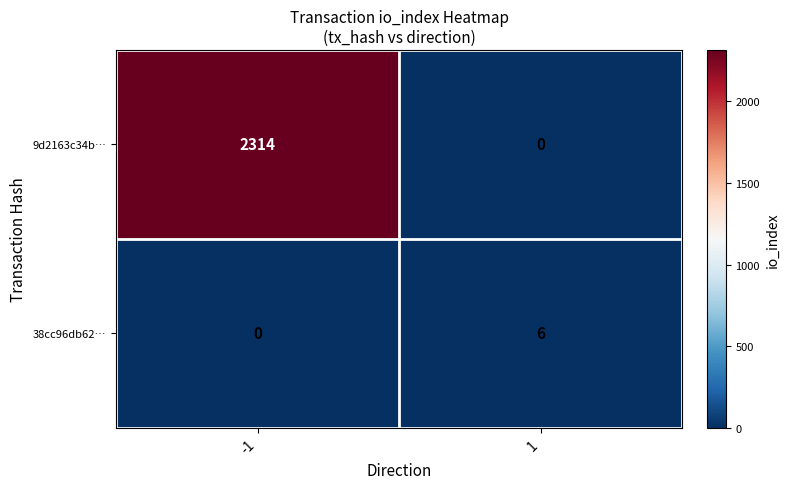

What is the sum of all 9d2163c34b… values?

2314